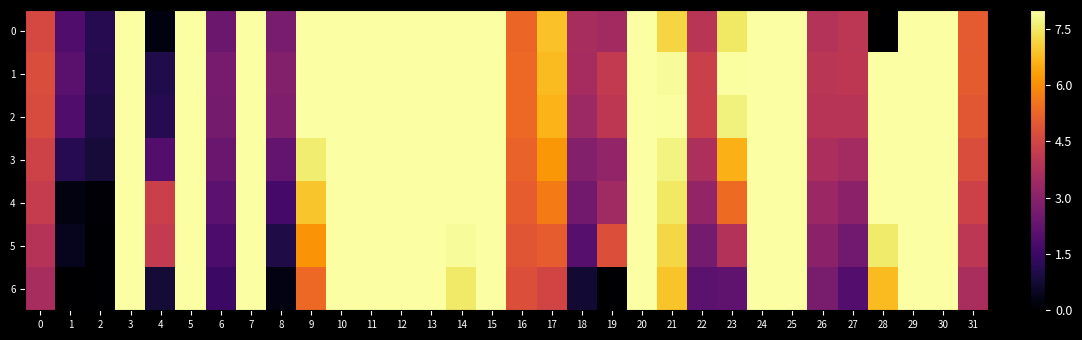

What is the spread (max minus min) of values at 19?

4.8